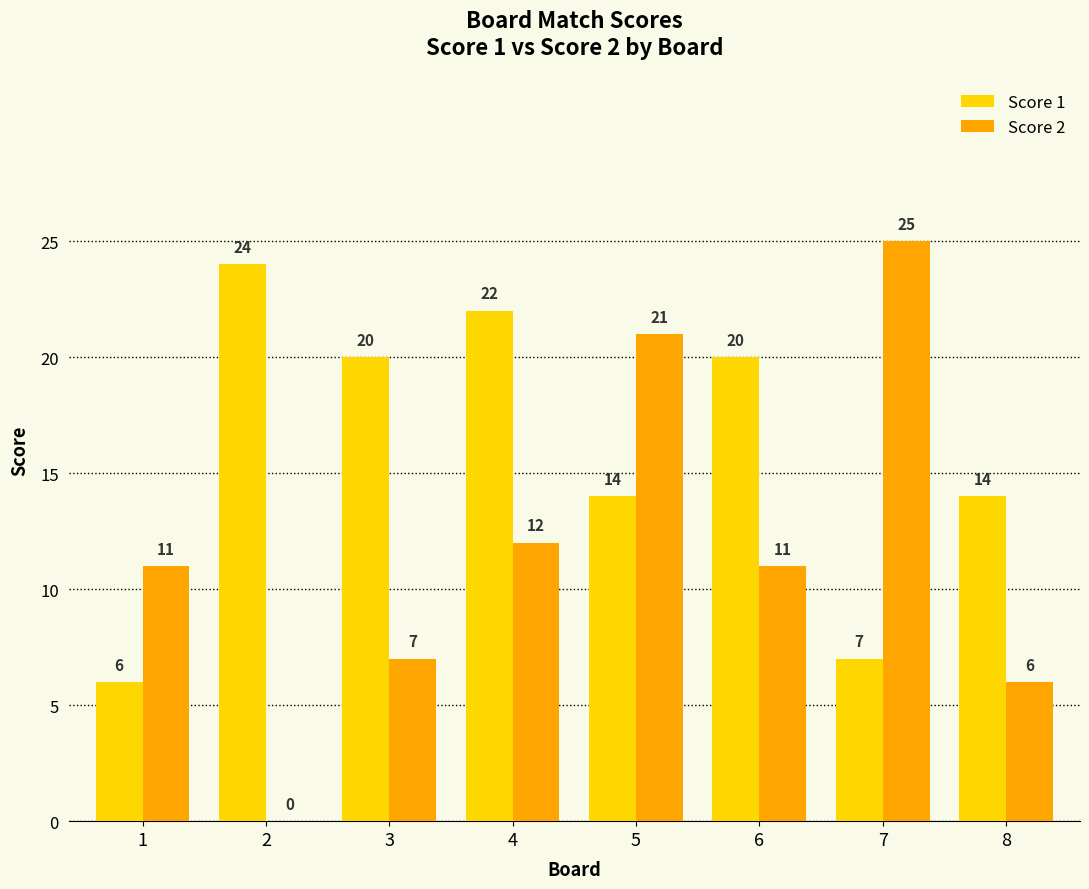

Reading left to right, list all the values displayed in this chart.

Score 1: 6	24	20	22	14	20	7	14
Score 2: 11	0	7	12	21	11	25	6